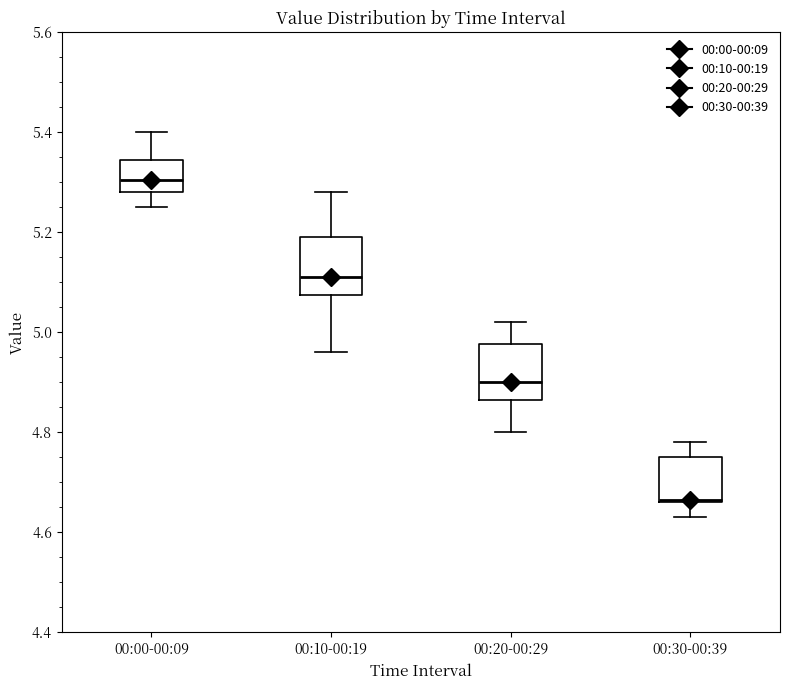

Reading left to right, read every box against the y-axis: the position of its median line, the range the box covers, and the ends of its whiskers. The values are not printed on the chart, so give them approximately, as read against the axis.

00:00-00:09: median 5.30, box 5.28 to 5.34, whiskers 5.26 to 5.40
00:10-00:19: median 5.12, box 5.08 to 5.20, whiskers 4.96 to 5.28
00:20-00:29: median 4.90, box 4.86 to 4.98, whiskers 4.80 to 5.02
00:30-00:39: median 4.66, box 4.66 to 4.76, whiskers 4.64 to 4.78